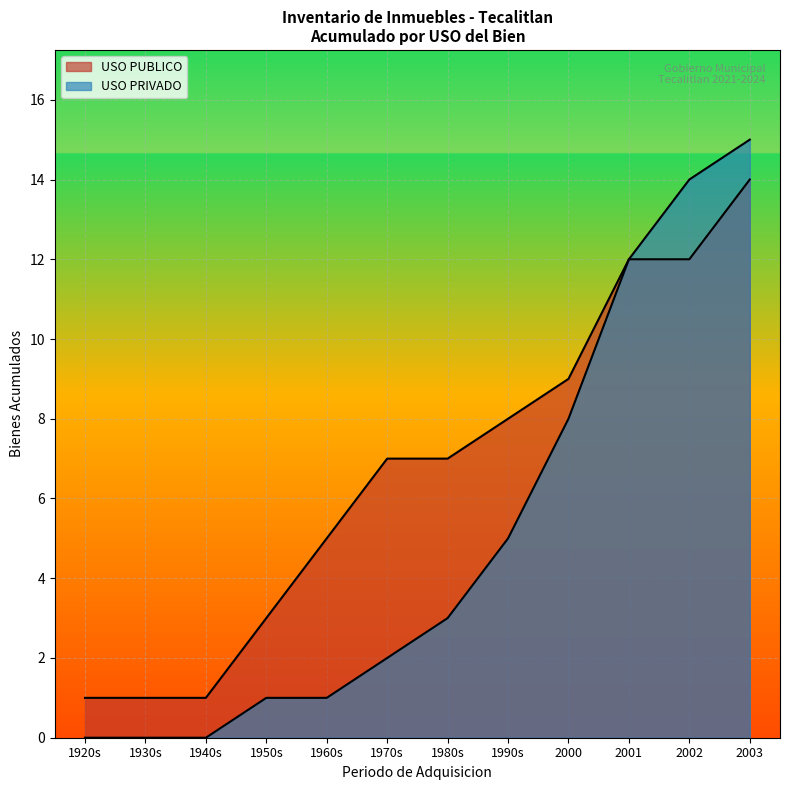

How many lines are shown in the chart?

2